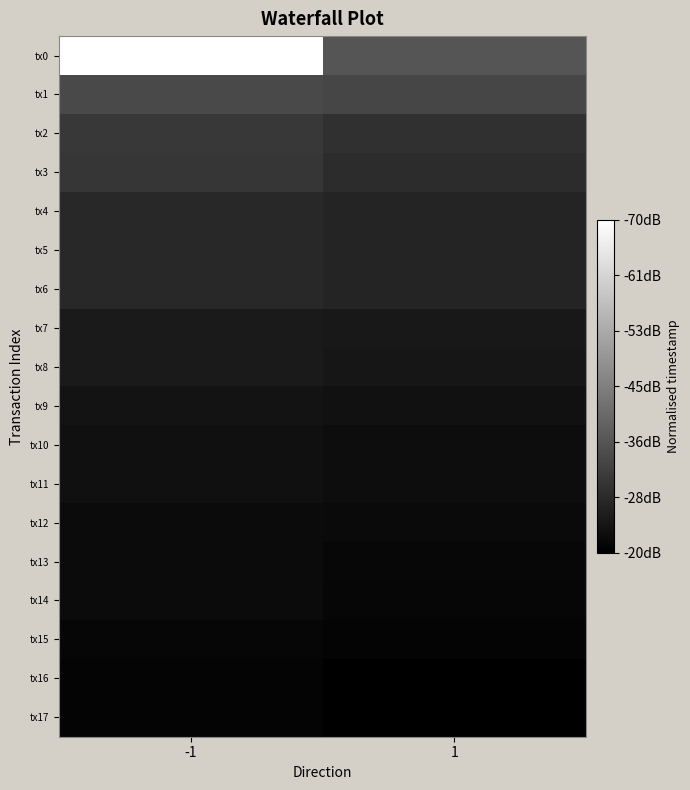

Reading left to right, what are all the values shown in this chart?

tx0: -1=1.0	1=0.3
tx1: -1=0.3	1=0.3
tx2: -1=0.2	1=0.2
tx3: -1=0.2	1=0.2
tx4: -1=0.2	1=0.1
tx5: -1=0.2	1=0.1
tx6: -1=0.2	1=0.1
tx7: -1=0.1	1=0.1
tx8: -1=0.1	1=0.1
tx9: -1=0.1	1=0.1
tx10: -1=0.1	1=0.1
tx11: -1=0.1	1=0.1
tx12: -1=0.0	1=0.0
tx13: -1=0.0	1=0.0
tx14: -1=0.0	1=0.0
tx15: -1=0.0	1=0.0
tx16: -1=0.0	1=0.0
tx17: -1=0.0	1=0.0